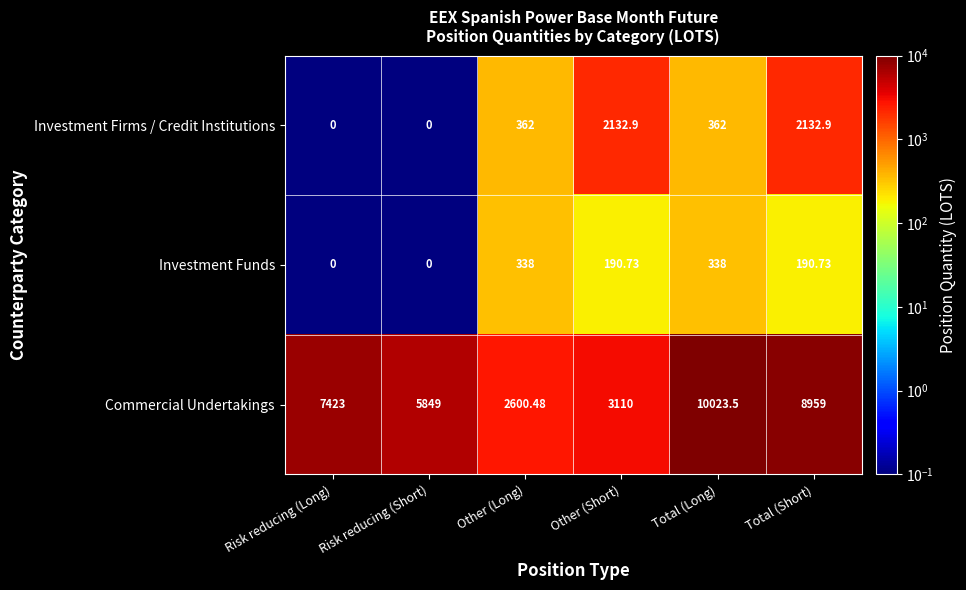

What is the smallest value displayed?

0.0